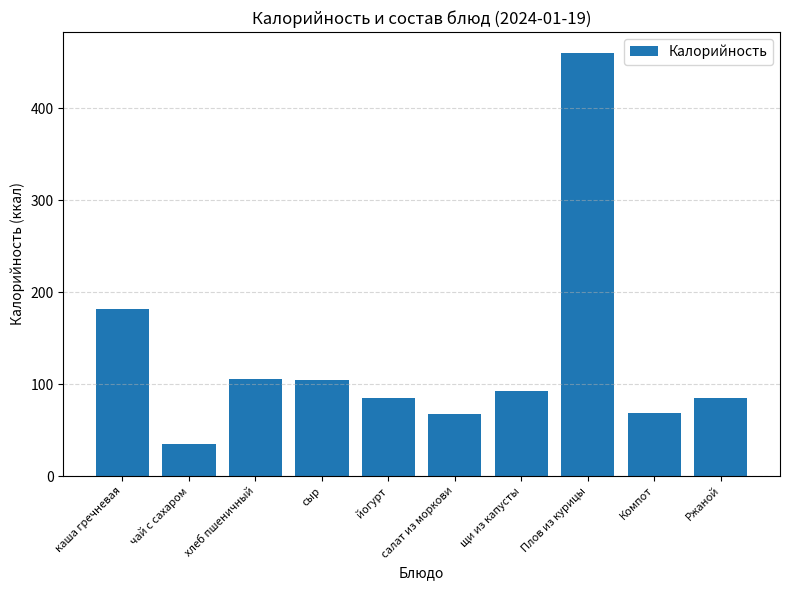

What is the maximum value shown in the chart?

460